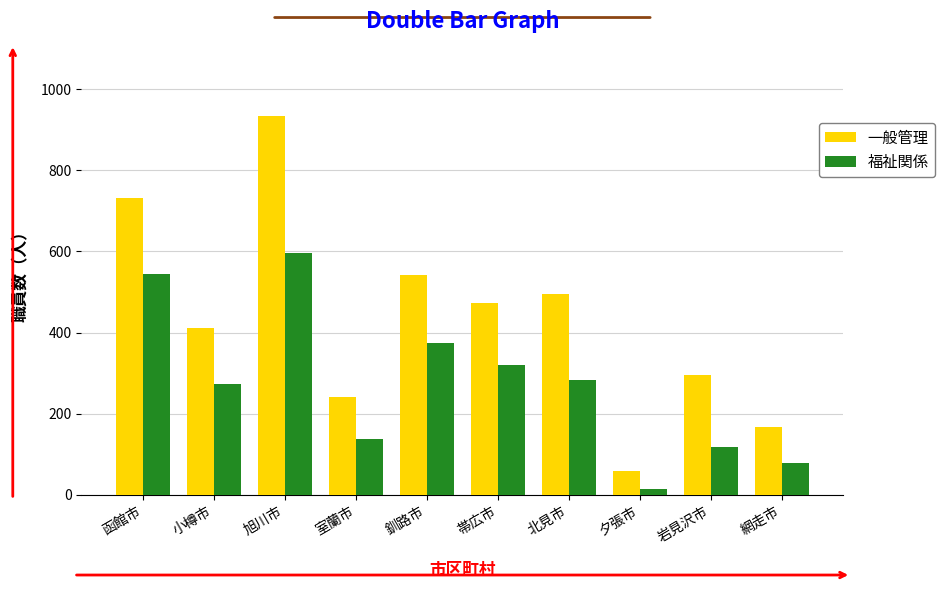

Is the value of 福祉関係 at 夕張市 greater than the value of 一般管理 at 釧路市?

No